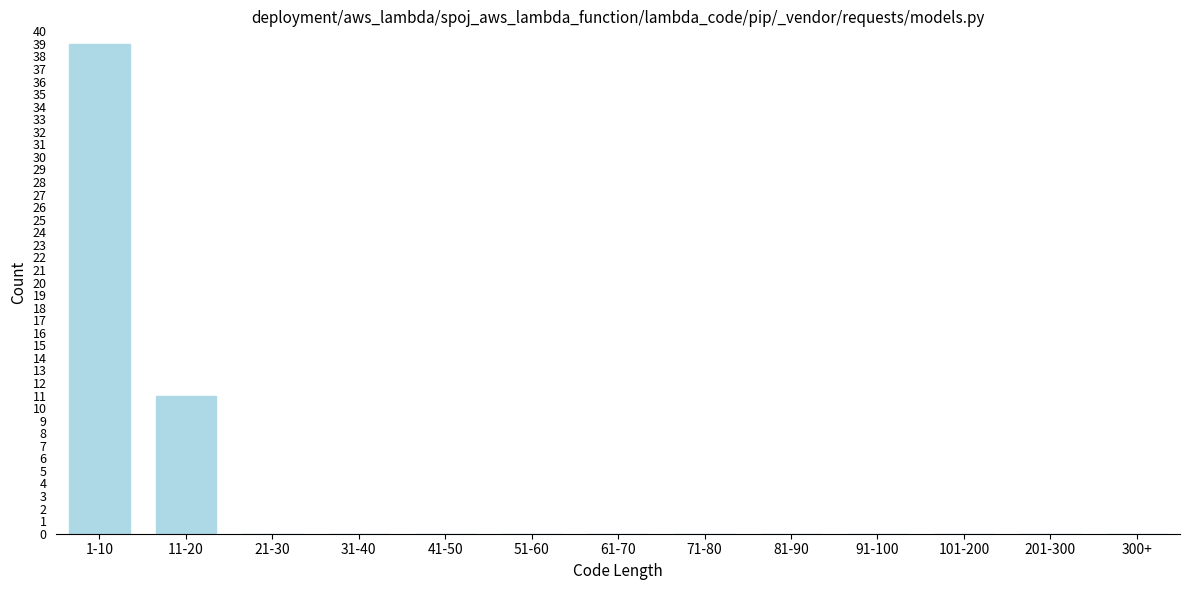

Reading left to right, list all the values displayed in this chart.

1-10=39	11-20=11	21-30=0	31-40=0	41-50=0	51-60=0	61-70=0	71-80=0	81-90=0	91-100=0	101-200=0	201-300=0	300+=0